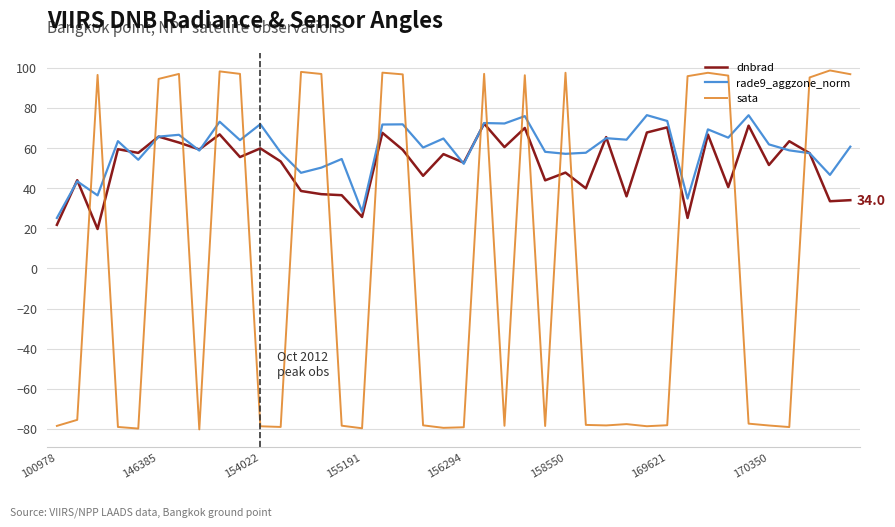

Which series ends up on top after the final intersection of sata and rade9_aggzone_norm?

sata